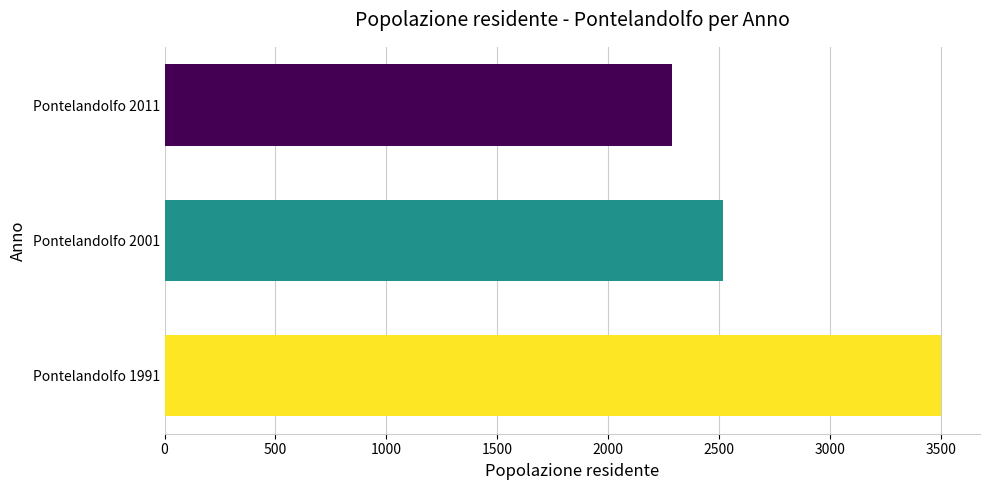

Does the chart contain any negative values?

No